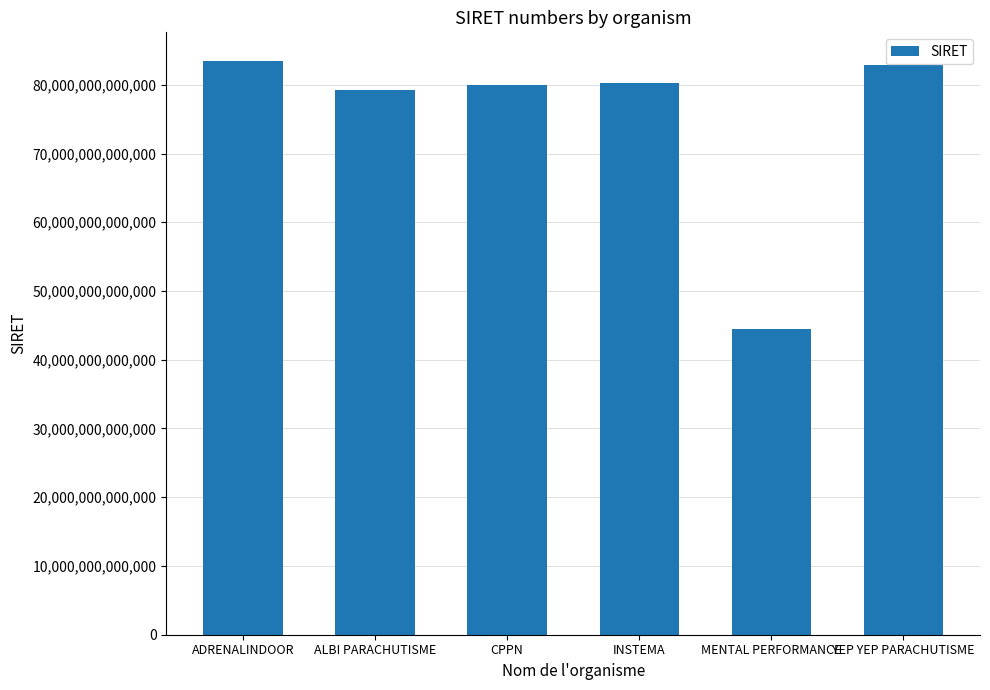

At which label is the value closest to 63975695100018?

ALBI PARACHUTISME